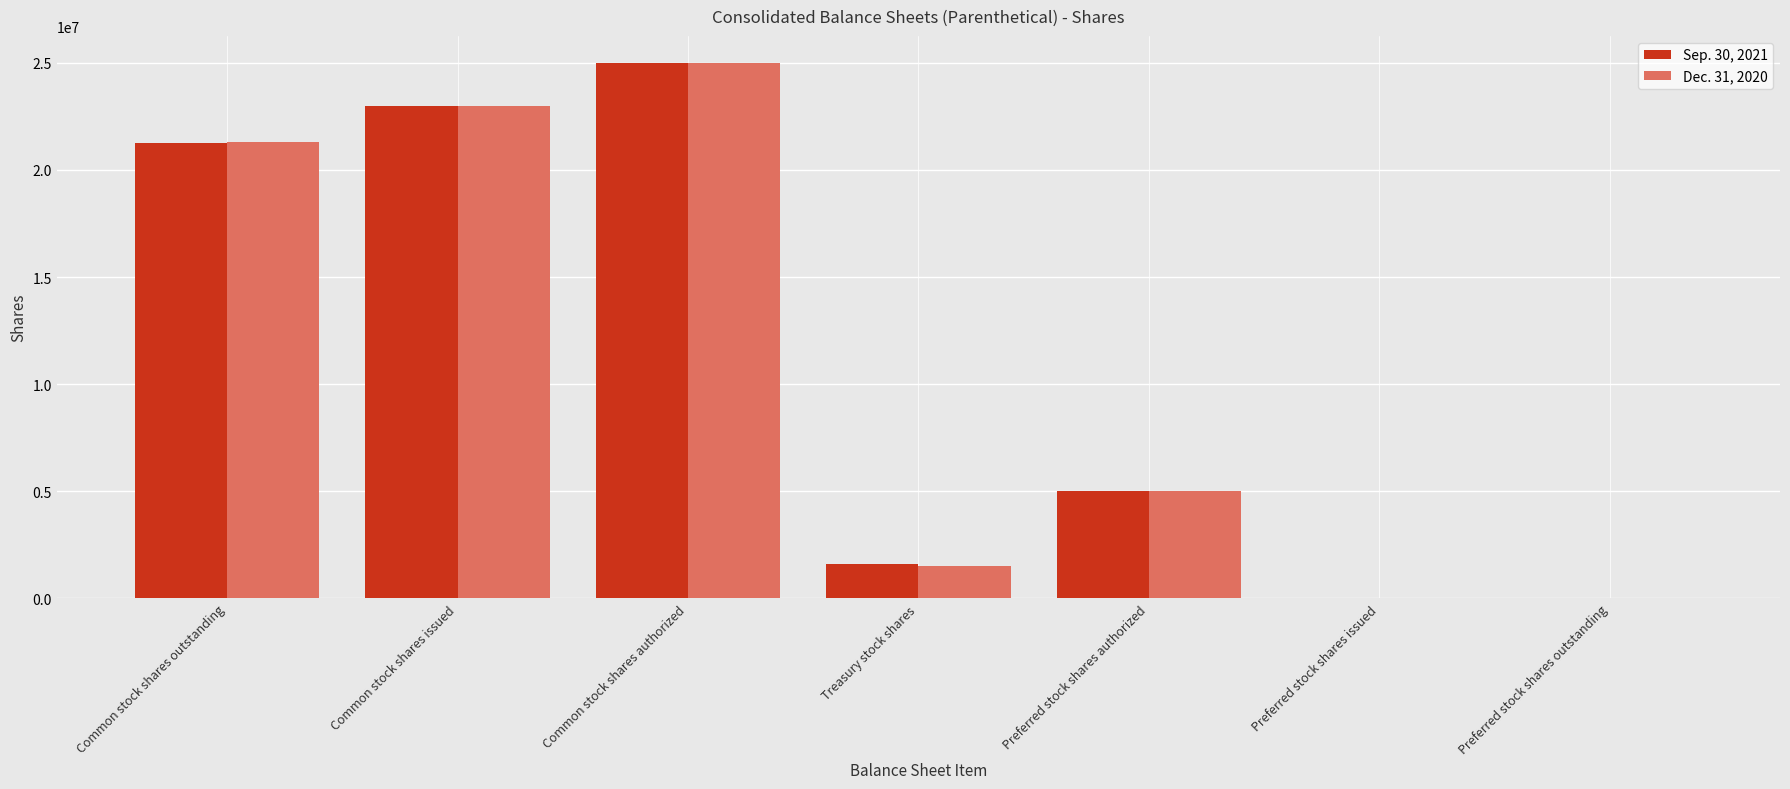

Between Treasury stock shares and Preferred stock shares issued, which series saw the biggest shift?

Sep. 30, 2021